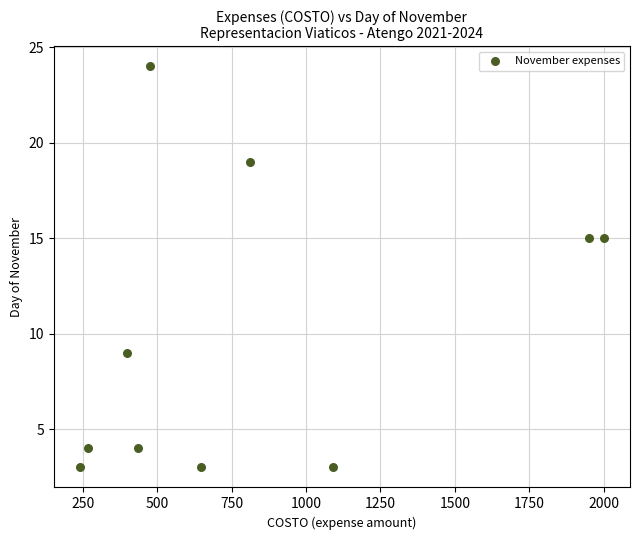

What is the average Y value?

10